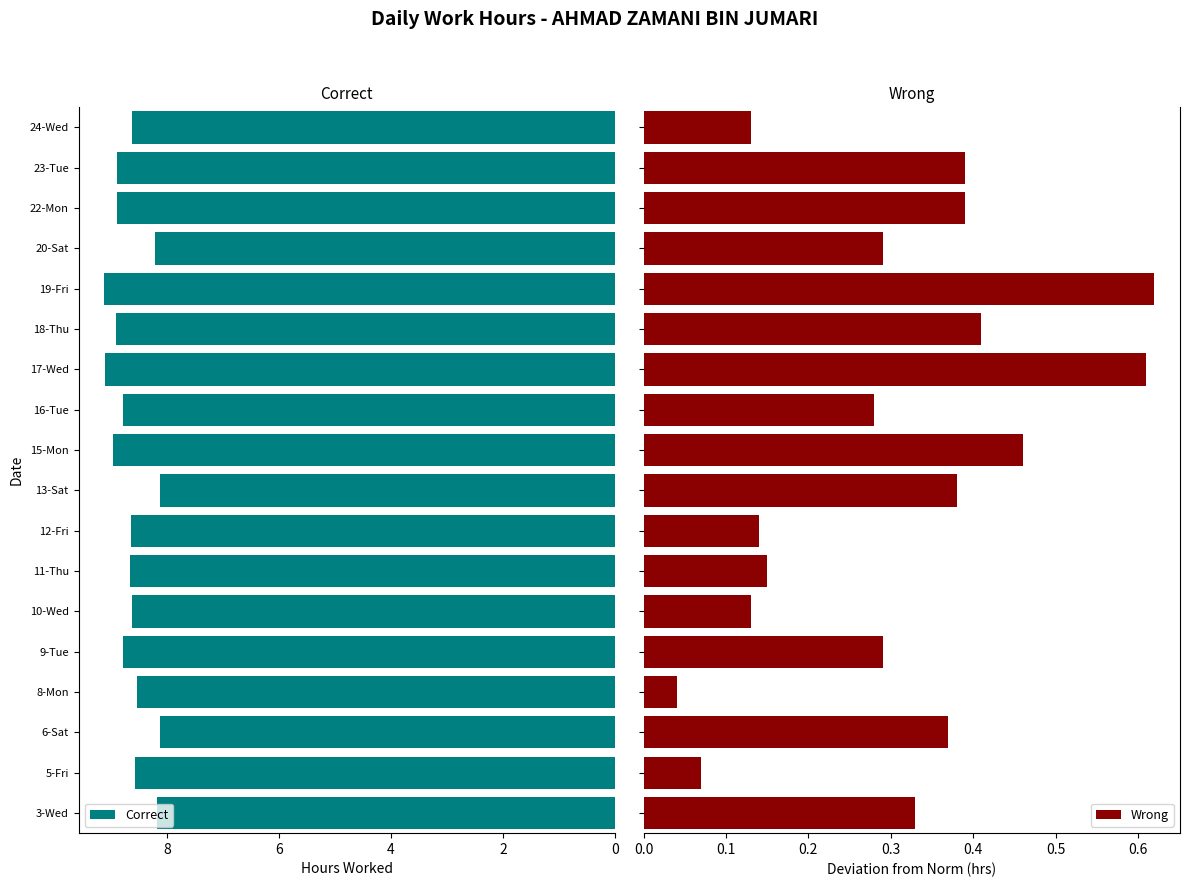

How many bars are there in total?

36